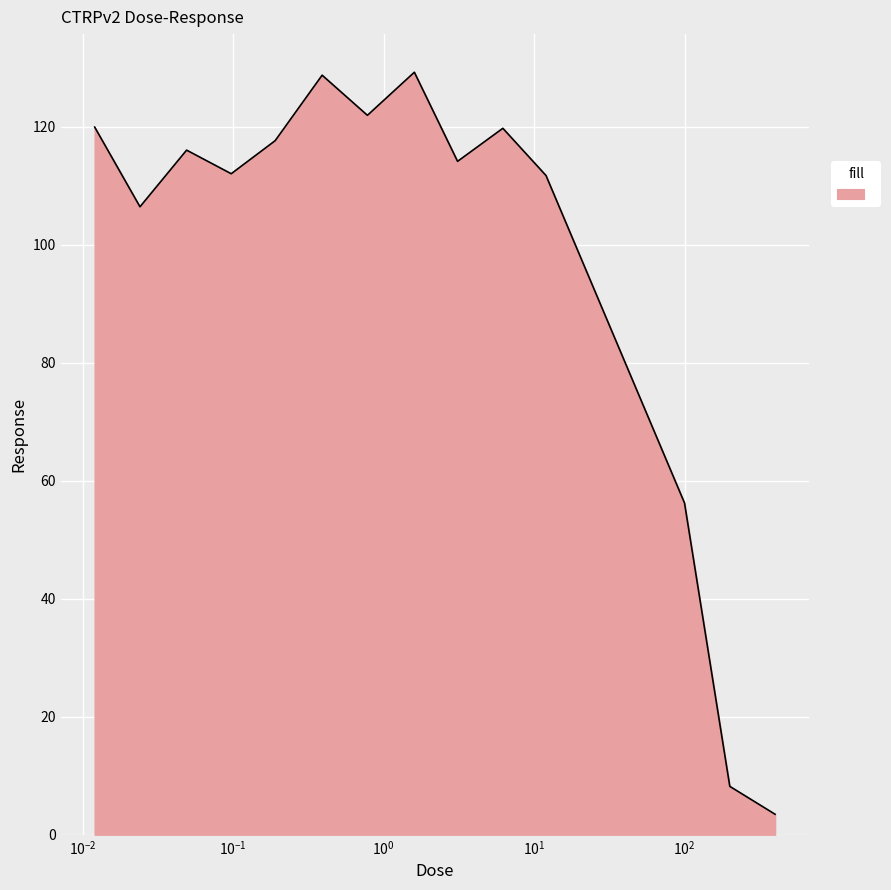

What is the difference between the maximum and minimum values?

125.7